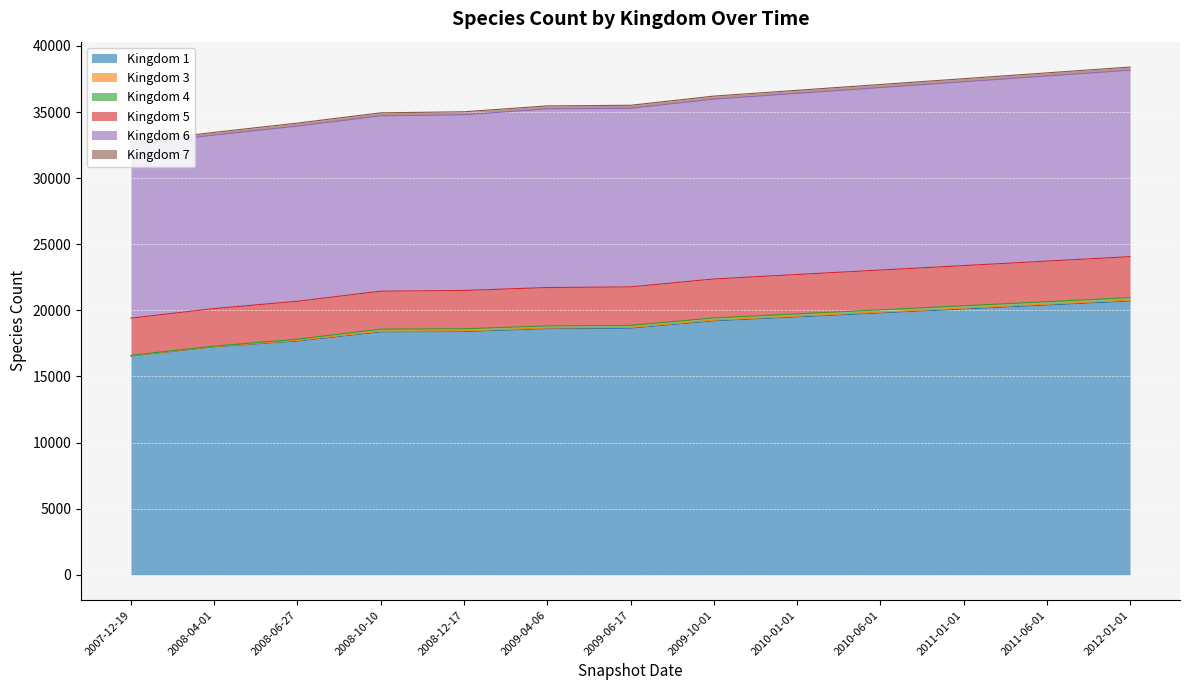

What is the difference between the second highest and second lowest values in the 7 series?

34